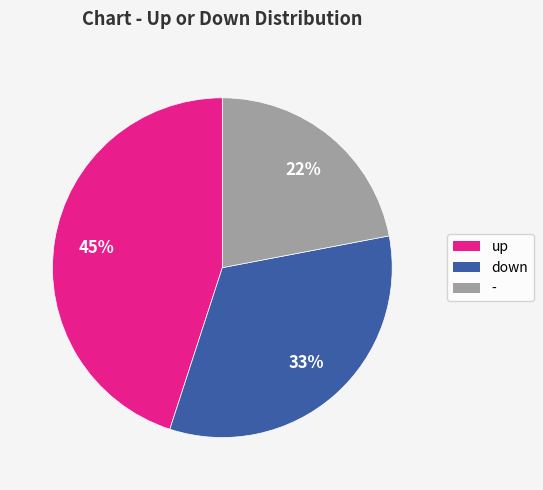

Which has a higher value, up or down?

up